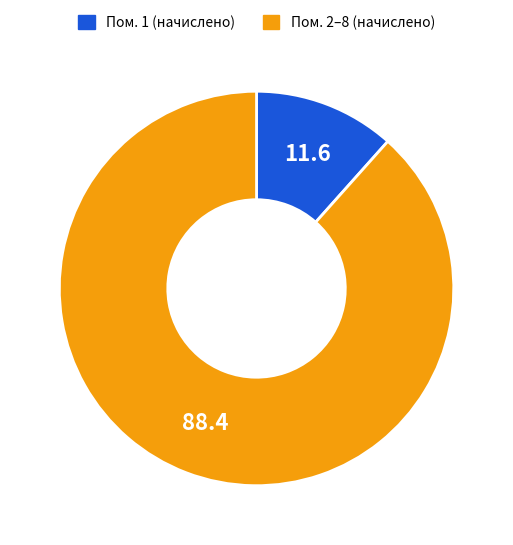

Which slice is the smallest?

Пом. 1 (начислено)